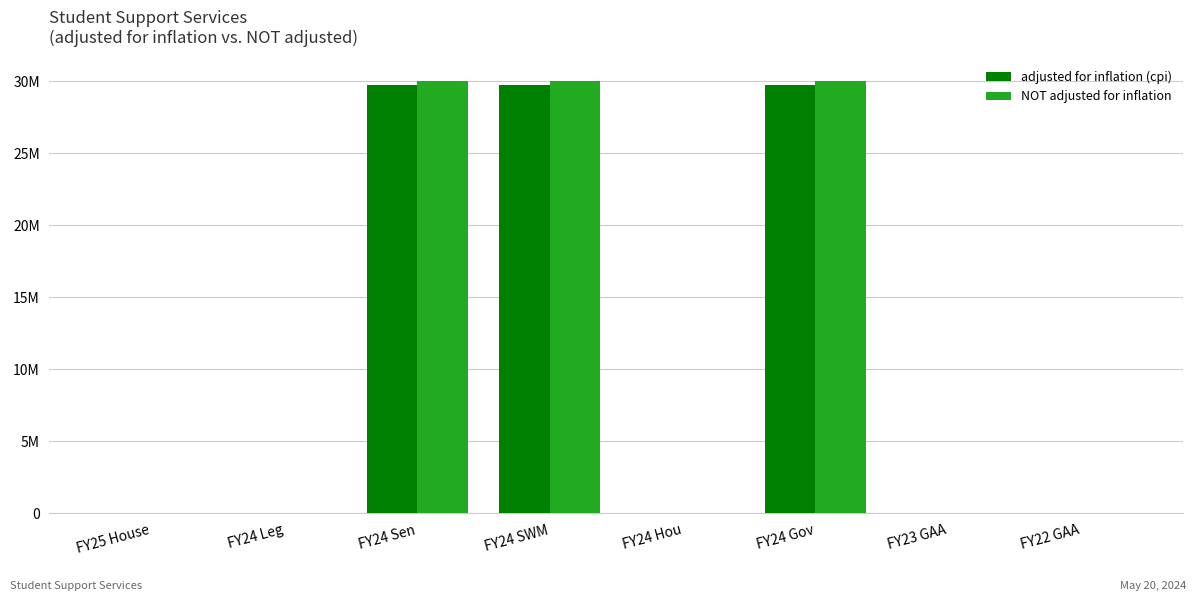

What are all the series names shown in the legend?

adjusted for inflation (cpi), NOT adjusted for inflation